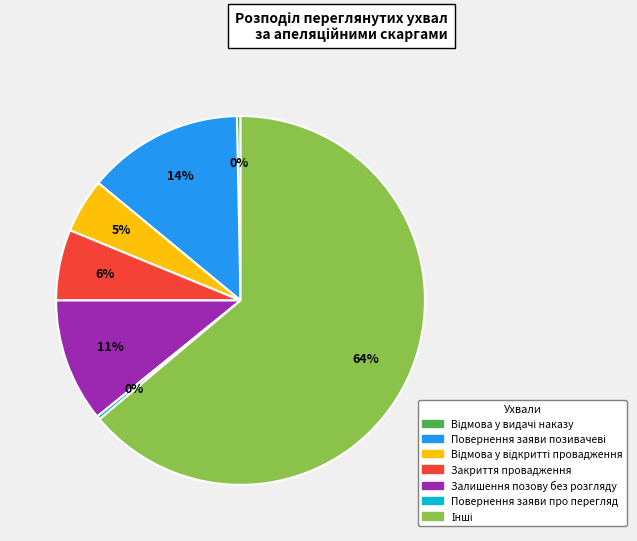

Is there any slice that represents more than half of the pie?

Yes